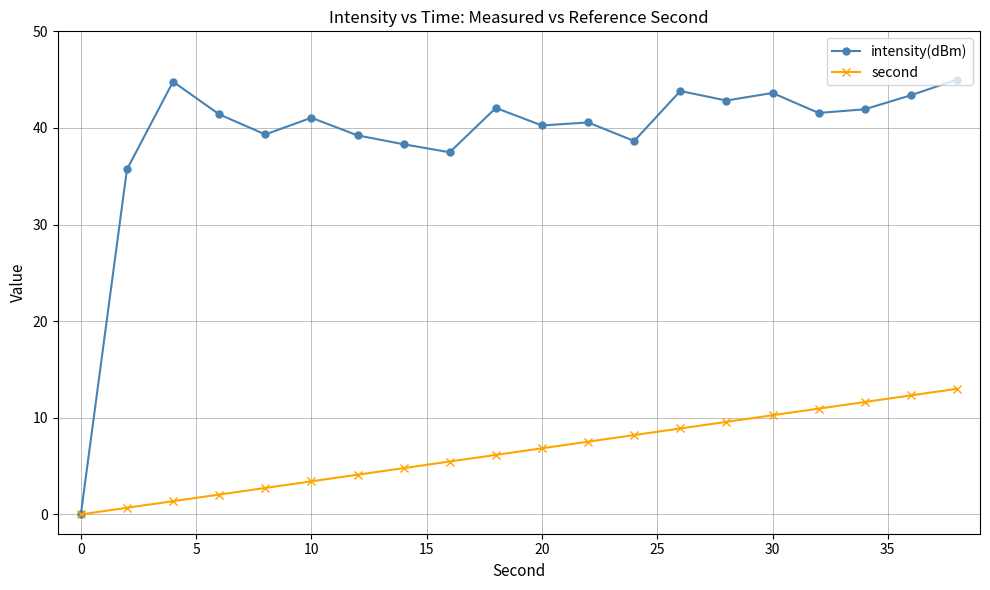

Which series has the largest total across all categories?

intensity(dBm)